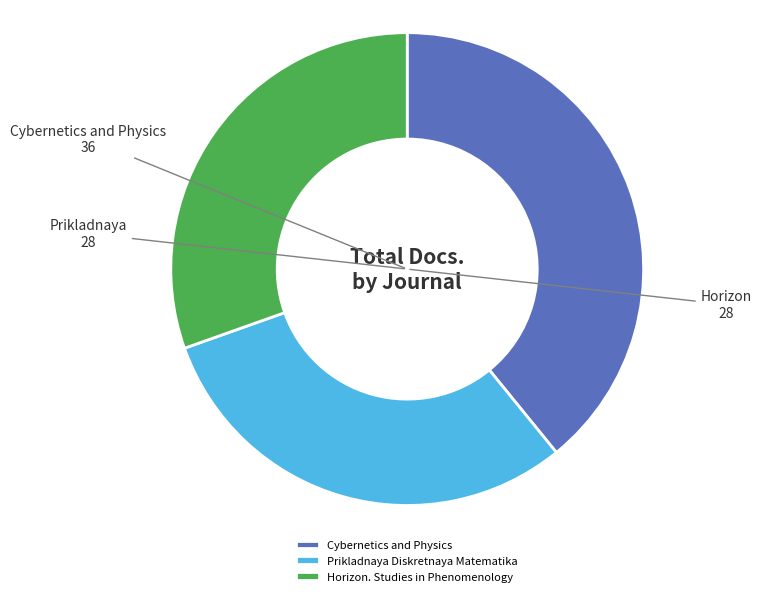

True or false: Horizon. Studies in Phenomenology accounts for 44% of the total.

False